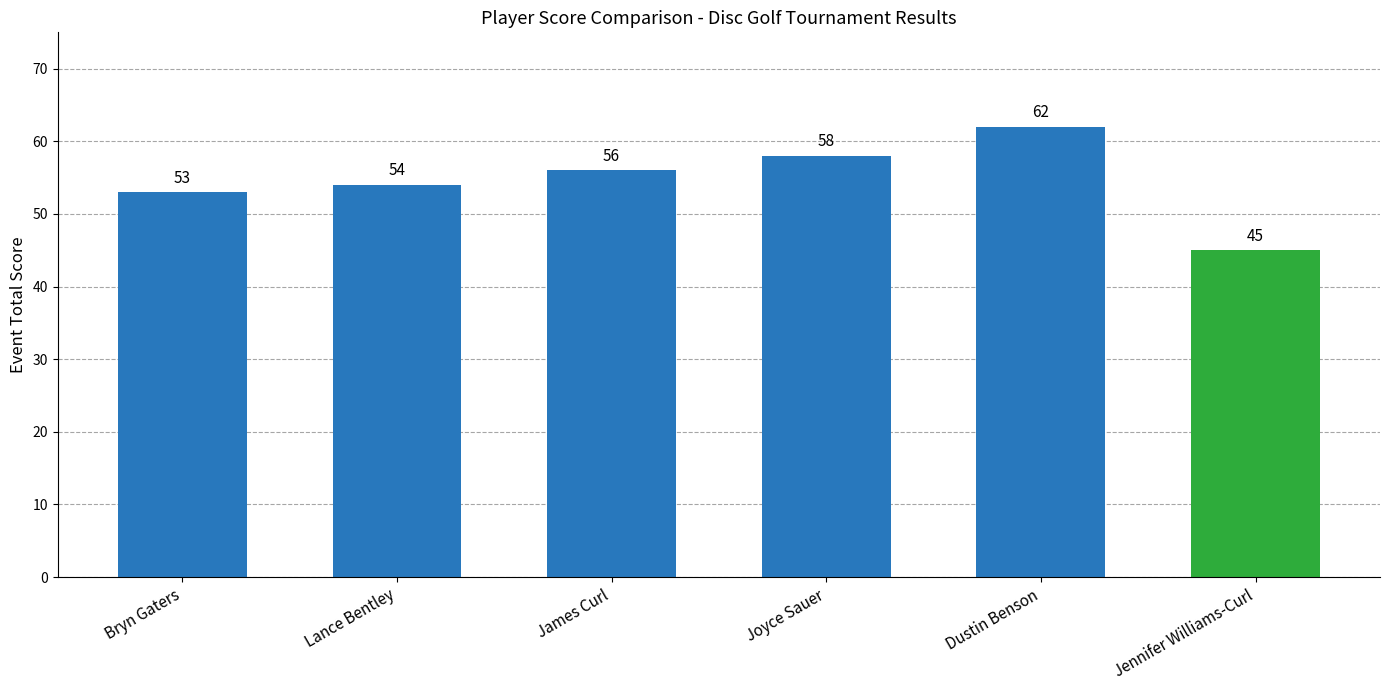

True or false: the data shows 56 at James Curl.

True